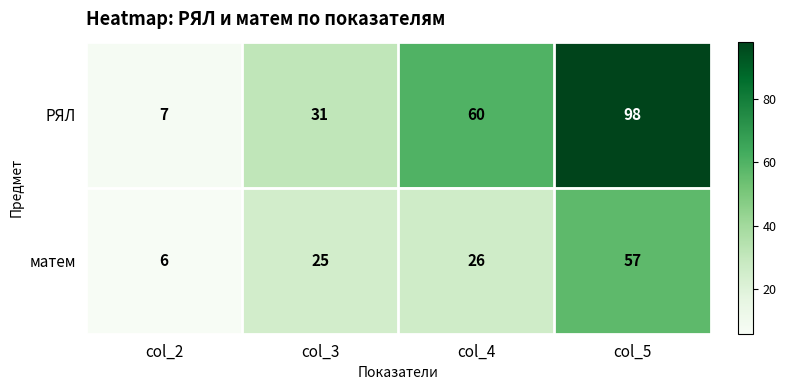

At which category is the sum across all series the highest?

col_5